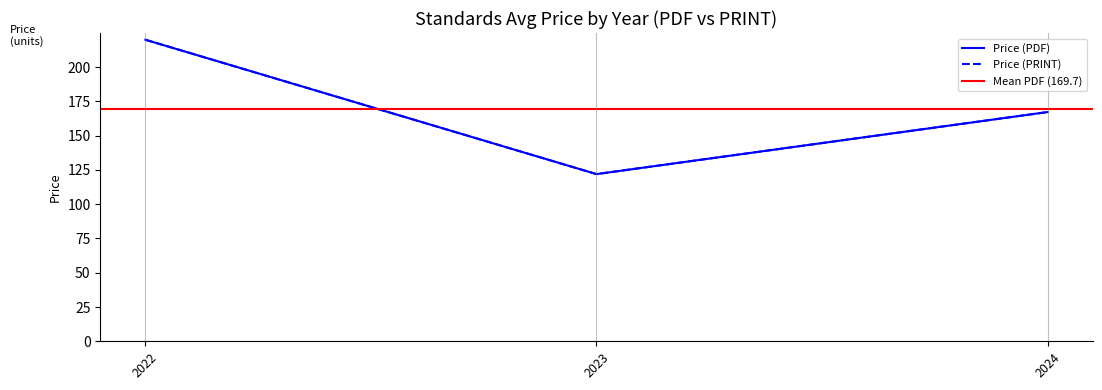

True or false: Price (PDF) and Price (PRINT) cross at least once.

False